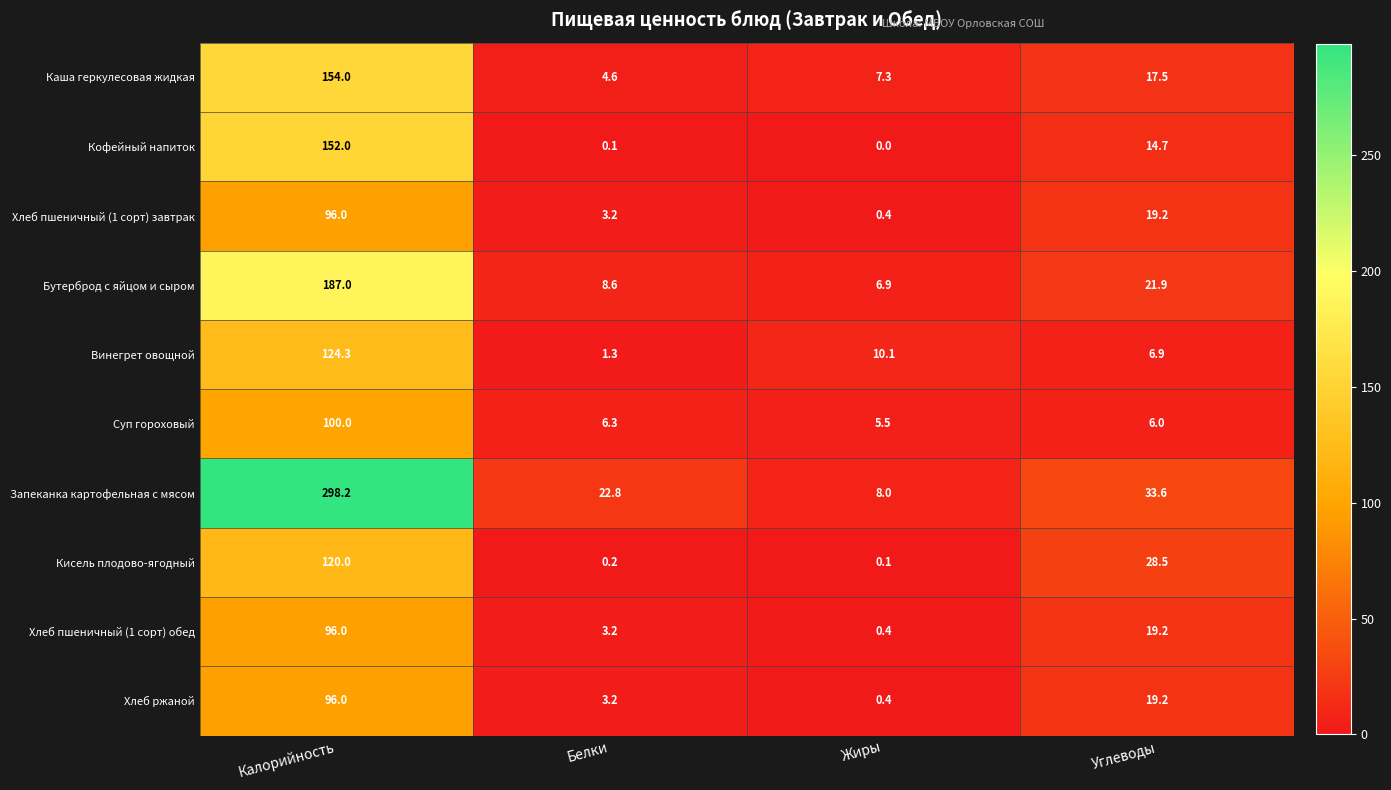

The value of Кофейный напиток at Калорийность is 152.0. True or false?

True